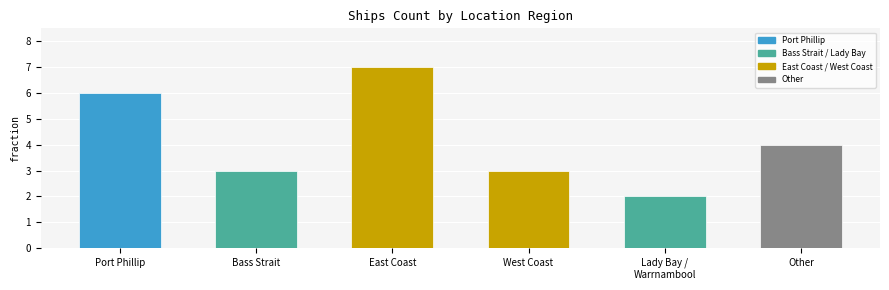

Approximately how many times larger is the value at Lady Bay /
Warrnambool compared to East Coast?

0.3